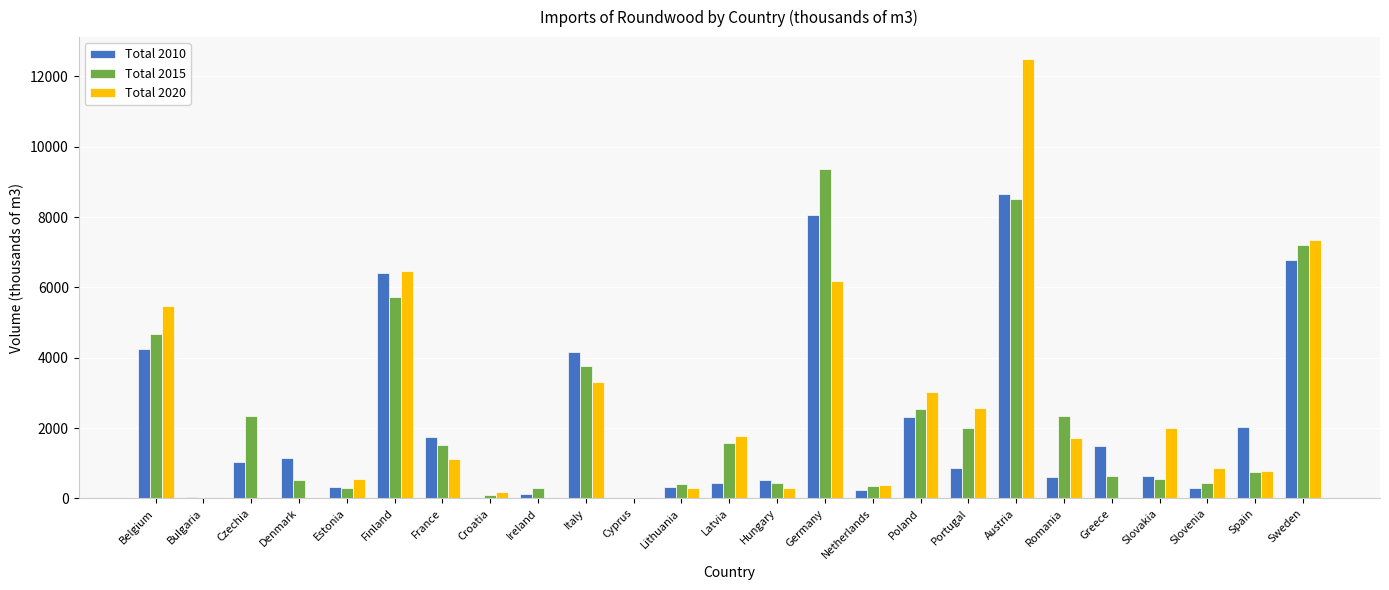

Is it true that Total 2010 equals 856.3 at Portugal?

True